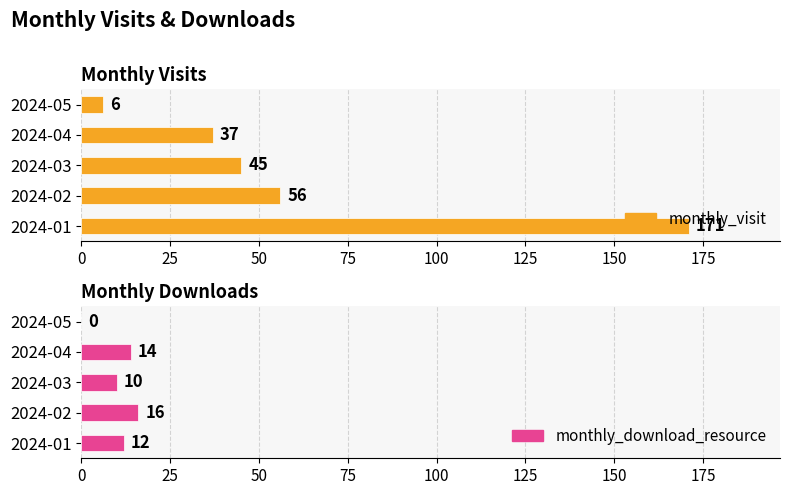

What is the difference between the maximum and minimum values in the monthly_download_resource series?

16